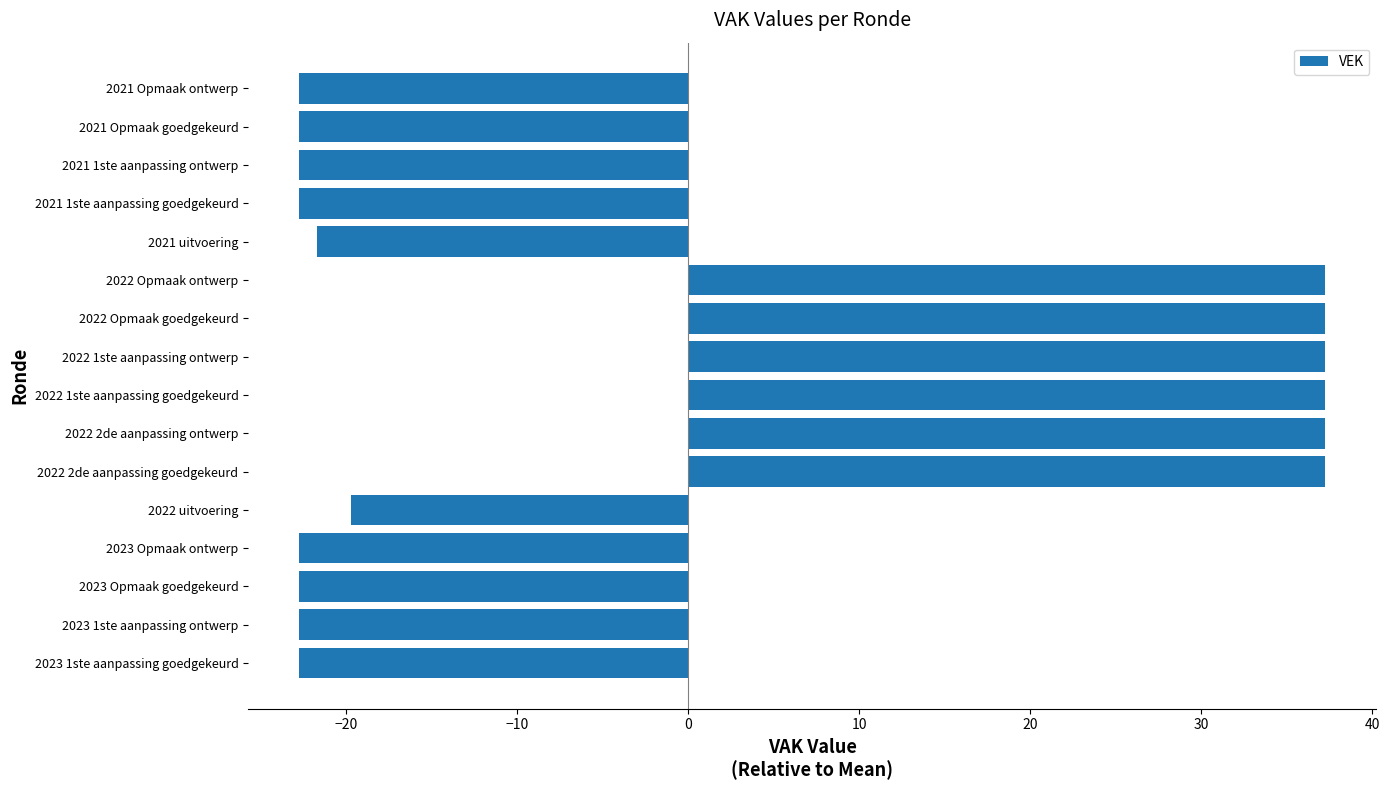

The value at 2022 1ste aanpassing ontwerp is 37.2. True or false?

True